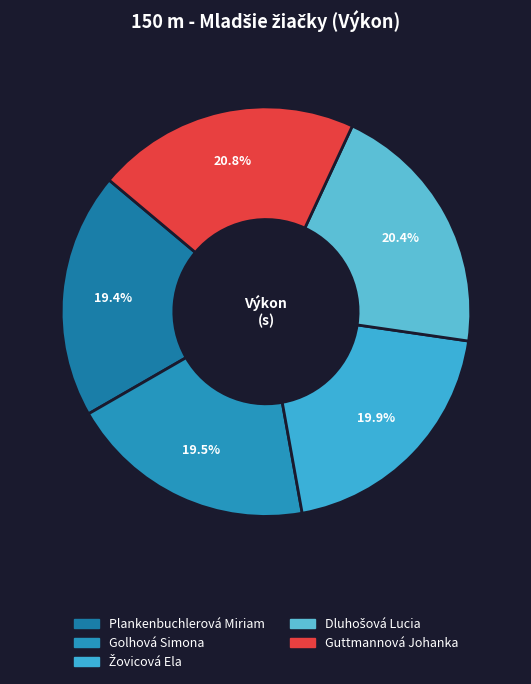

To the nearest percent, what portion does Guttmannová Johanka represent?

21%